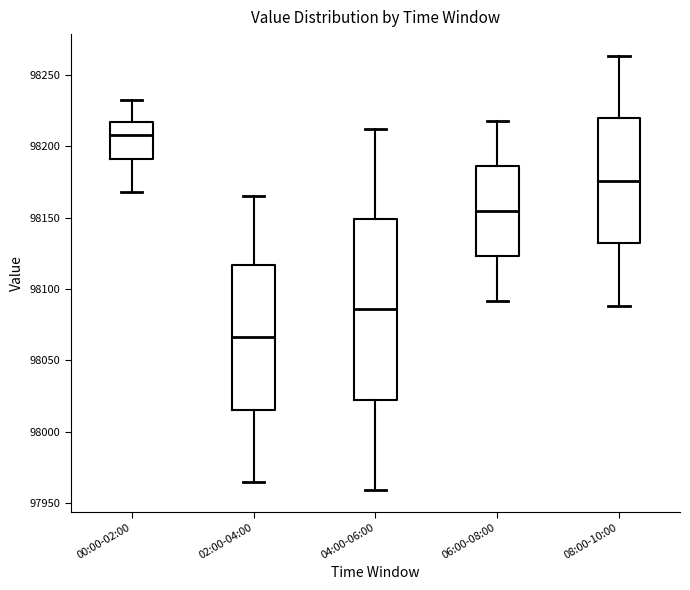

Reading left to right, read every box against the y-axis: the position of its median line, the range the box covers, and the ends of its whiskers. The values are not printed on the chart, so give them approximately, as read against the axis.

00:00-02:00: median 98210, box 98190 to 98215, whiskers 98170 to 98235
02:00-04:00: median 98065, box 98015 to 98115, whiskers 97965 to 98165
04:00-06:00: median 98085, box 98020 to 98150, whiskers 97960 to 98215
06:00-08:00: median 98155, box 98125 to 98185, whiskers 98090 to 98220
08:00-10:00: median 98175, box 98130 to 98220, whiskers 98090 to 98265